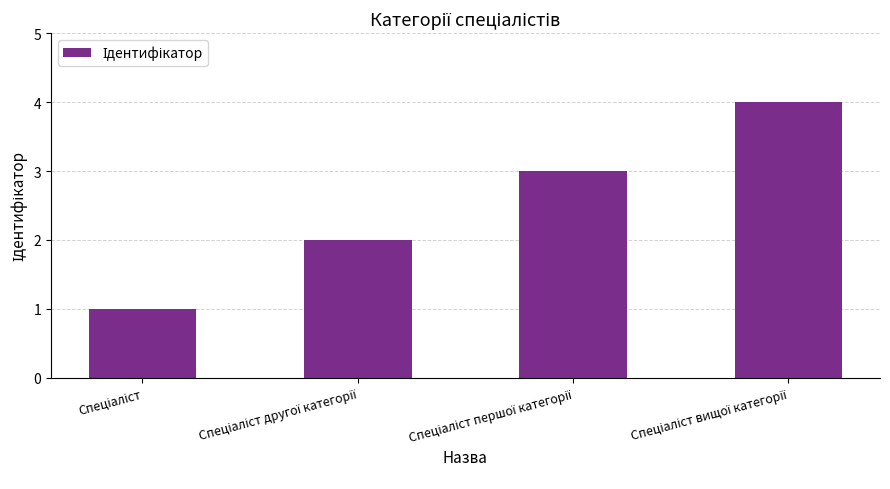

What is the value of the 2nd bar from the left?

2